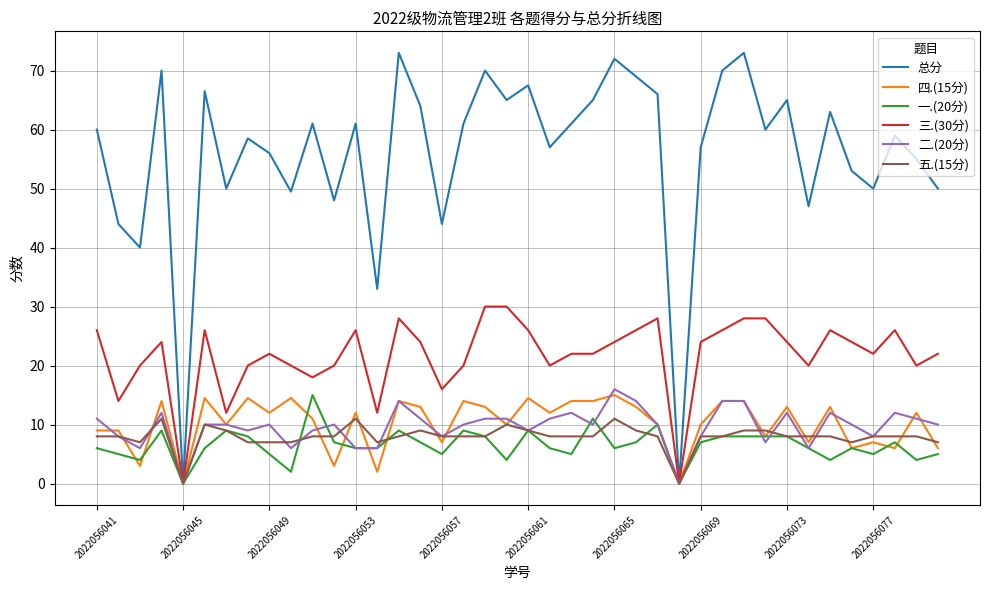

Which series has the largest total across all categories?

总分